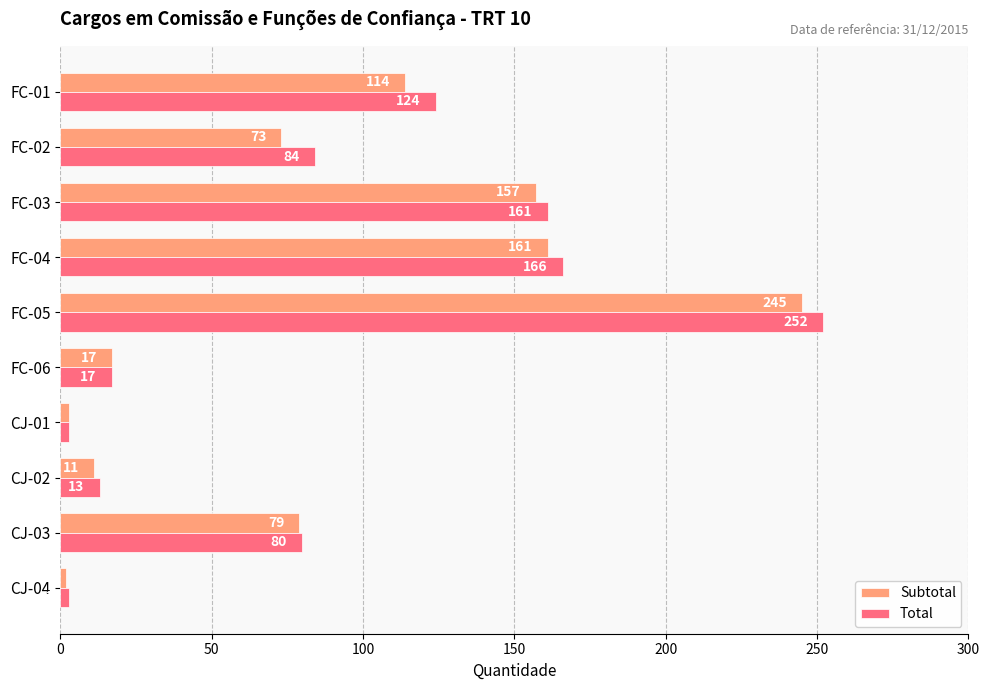

What is the difference between the second highest and second lowest values in the Total series?

163